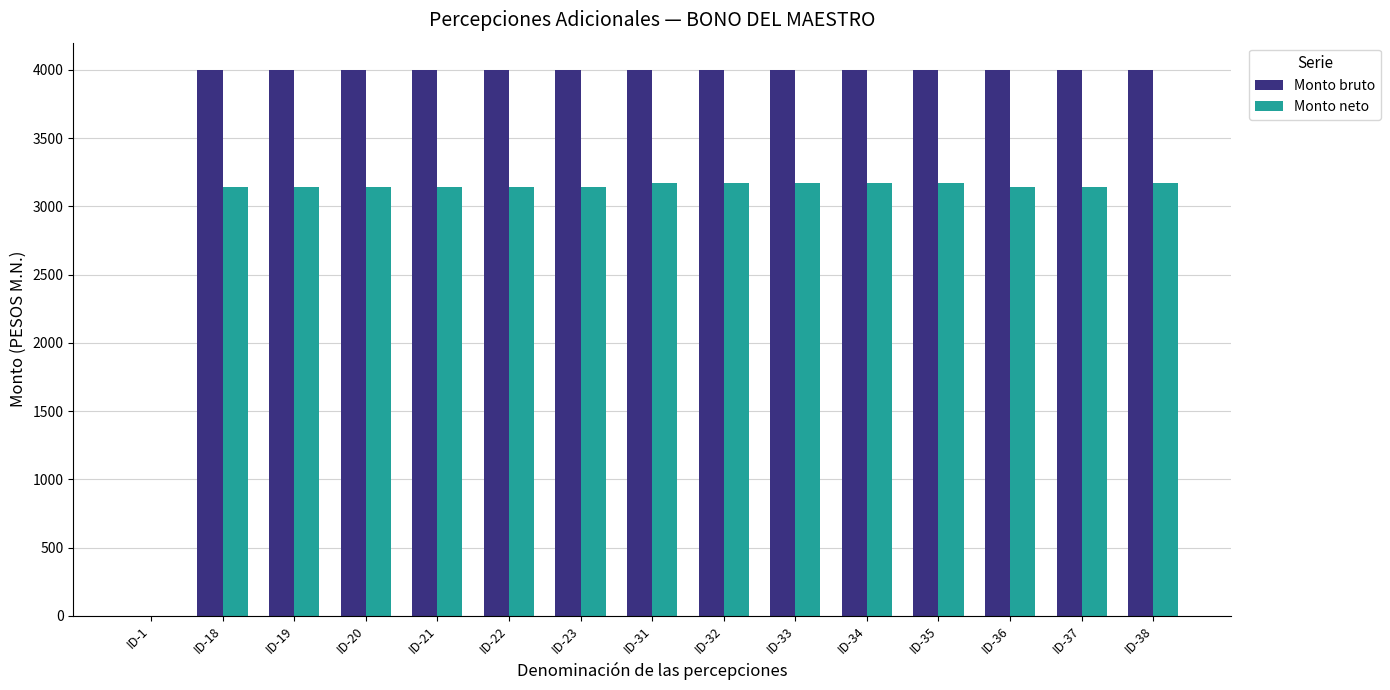

Is the value of Monto neto at ID-38 greater than the value of Monto bruto at ID-35?

No